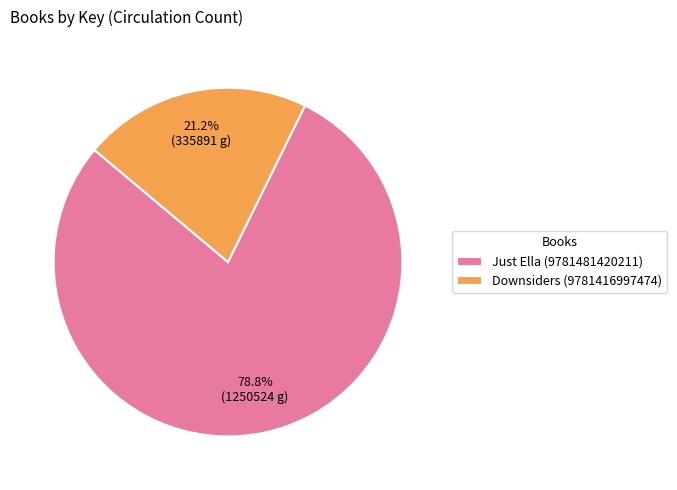

What percentage is NOT represented by Just Ella (9781481420211)?

21.2%